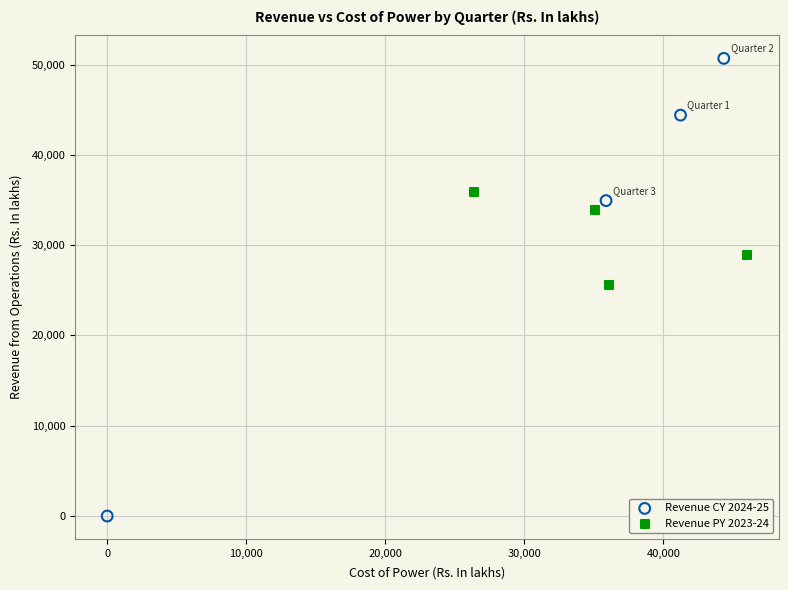

Which series reaches the maximum Y coordinate?

Revenue CY 2024-25